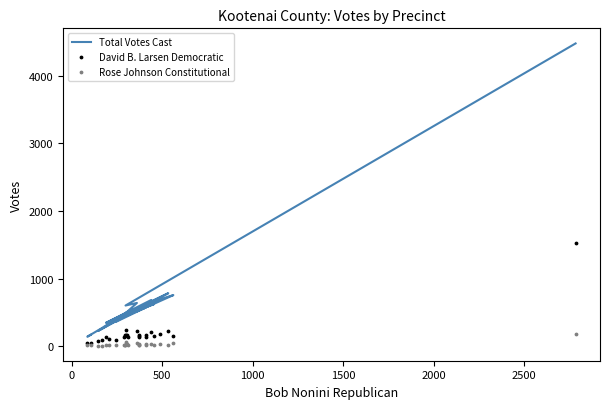

Which series contains the lowest Y value?

Rose Johnson Constitutional